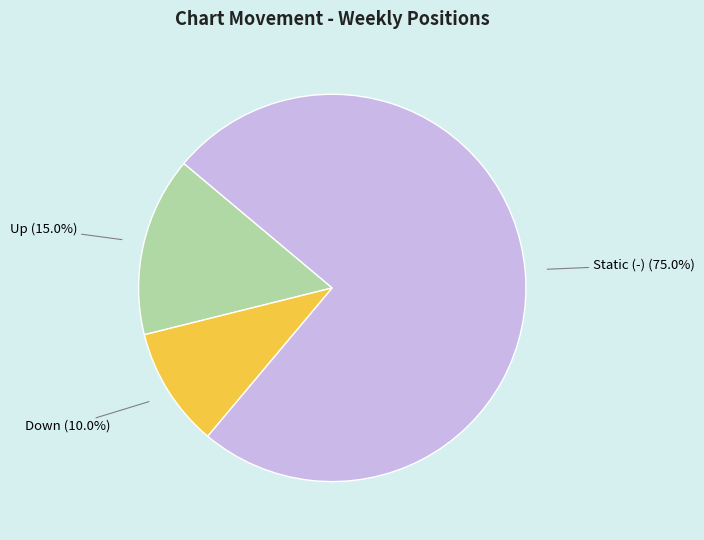

Rank the categories by value from highest to lowest.

Static (-) (75.0%), Up (15.0%), Down (10.0%)